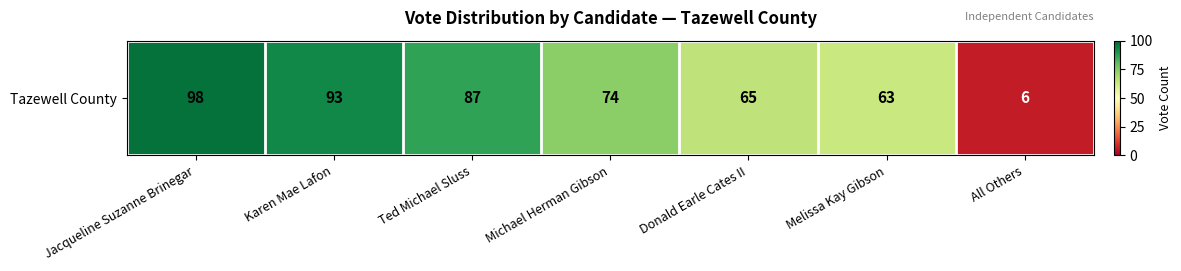

Reading left to right, list all the values displayed in this chart.

98	93	87	74	65	63	6